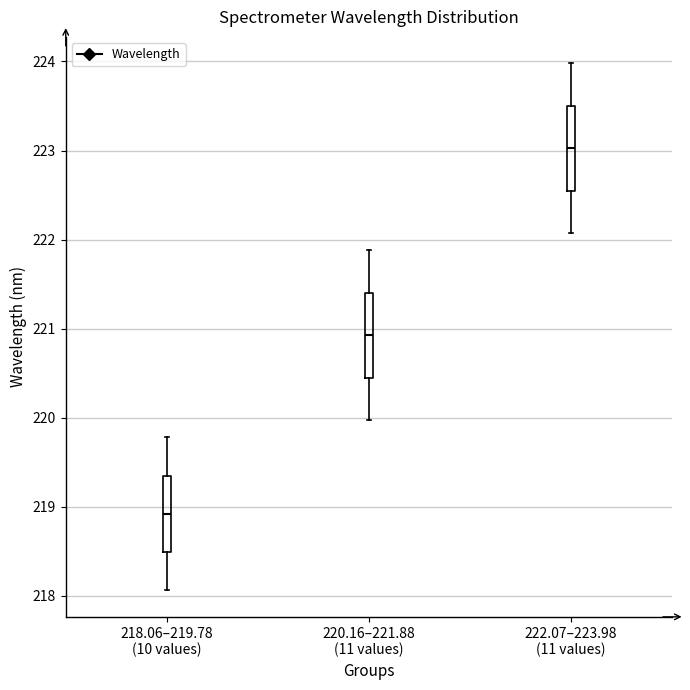

Reading left to right, transcribe this box plot: for each box, give where its median line is, the range the box spans, and where its two whiskers end, as read against the y-axis. The values are not printed on the chart, so give them approximately, as read against the axis.

218.06–219.78 (10 values): median 218.9, box 218.5 to 219.4, whiskers 218.1 to 219.8
220.16–221.88 (11 values): median 220.9, box 220.4 to 221.4, whiskers 220.0 to 221.9
222.07–223.98 (11 values): median 223.0, box 222.5 to 223.5, whiskers 222.1 to 224.0